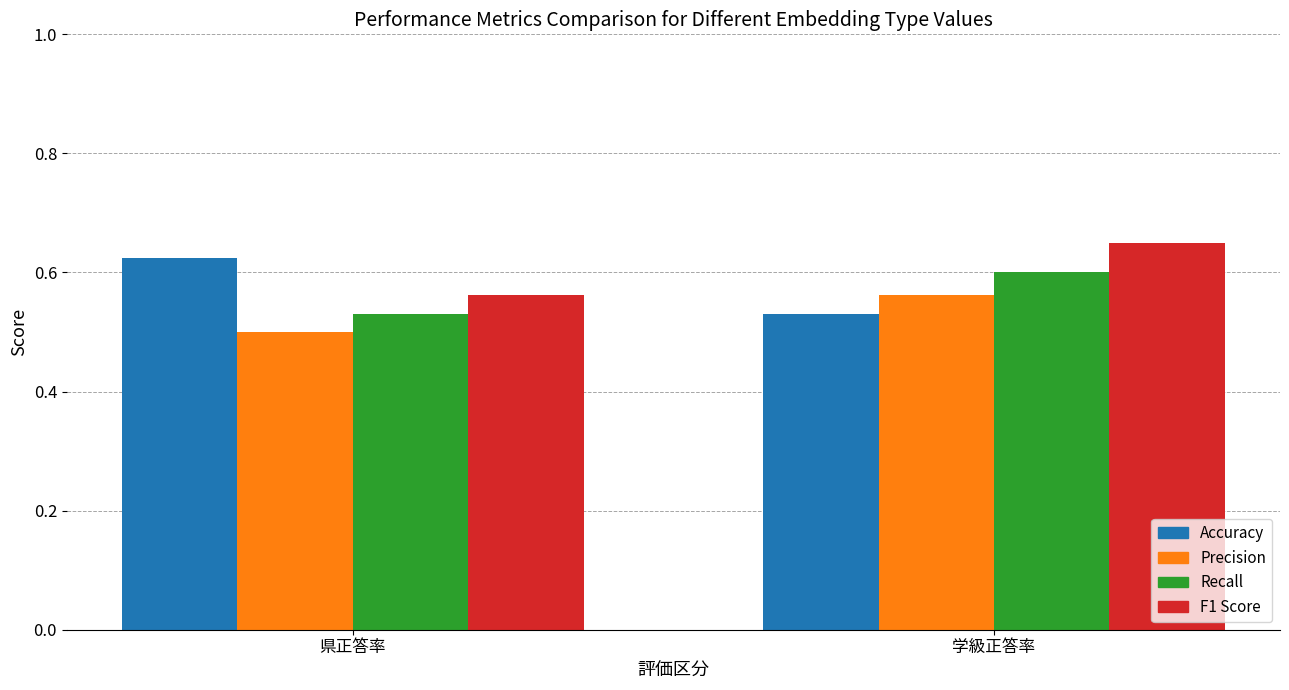

What is the label of the 2nd bar from the right?

県正答率